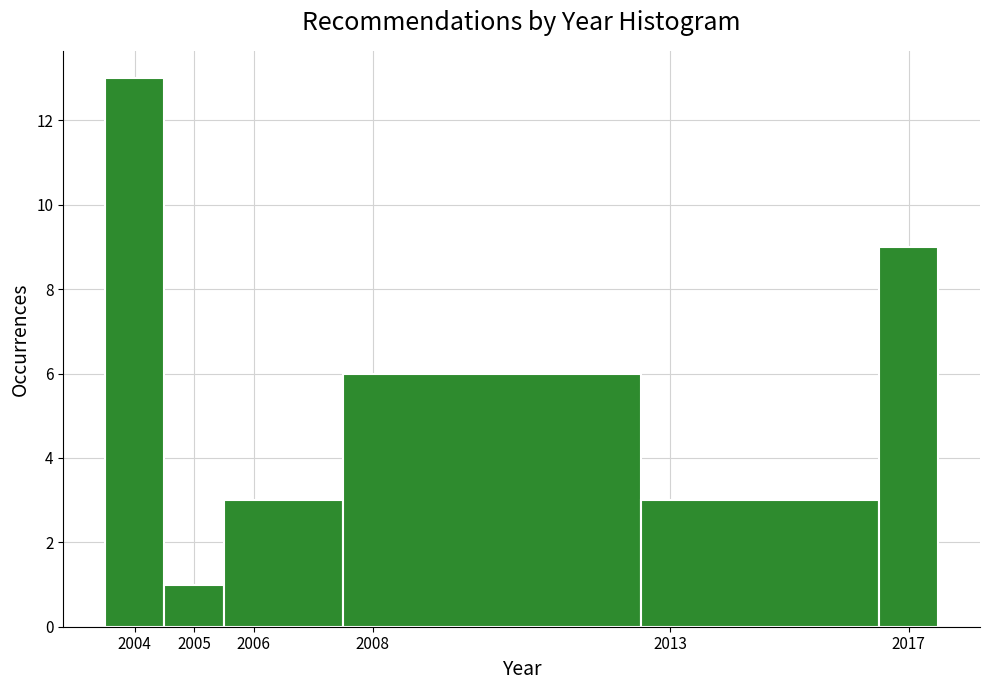

Reading left to right, list every bar in this chart as the range it spans on the x-axis followed by its height. The values are not printed on the chart, so give them approximately, as read against the axis.

2003.5 to 2004.5: 13
2004.5 to 2005.5: 1
2005.5 to 2007.5: 3
2007.5 to 2012.5: 6
2012.5 to 2016.5: 3
2016.5 to 2017.5: 9